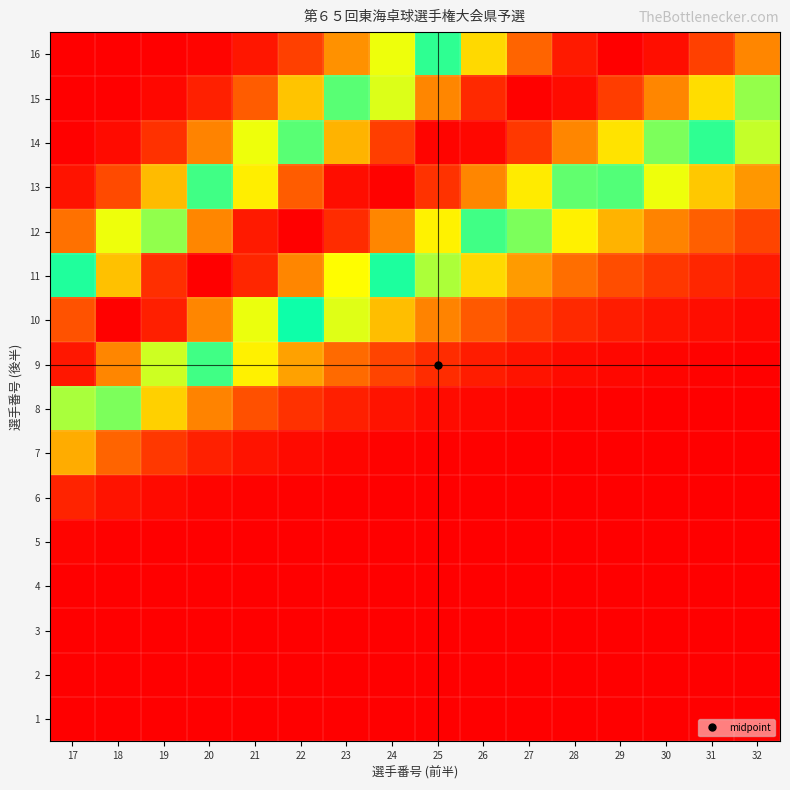

Reading left to right, extract all data points from this chart.

1: 17=0.0	18=0.0	19=0.0	20=0.0	21=0.0	22=0.0	23=0.0	24=0.0	25=0.0	26=0.0	27=0.0	28=0.0	29=0.0	30=0.0	31=0.0	32=0.0
2: 17=0.0	18=0.0	19=0.0	20=0.0	21=0.0	22=0.0	23=0.0	24=0.0	25=0.0	26=0.0	27=0.0	28=0.0	29=0.0	30=0.0	31=0.0	32=0.0
3: 17=0.0	18=0.0	19=0.0	20=0.0	21=0.0	22=0.0	23=0.0	24=0.0	25=0.0	26=0.0	27=0.0	28=0.0	29=0.0	30=0.0	31=0.0	32=0.0
4: 17=0.0	18=0.0	19=0.0	20=0.0	21=0.0	22=0.0	23=0.0	24=0.0	25=0.0	26=0.0	27=0.0	28=0.0	29=0.0	30=0.0	31=0.0	32=0.0
5: 17=0.0	18=0.0	19=0.0	20=0.0	21=0.0	22=0.0	23=0.0	24=0.0	25=0.0	26=0.0	27=0.0	28=0.0	29=0.0	30=0.0	31=0.0	32=0.0
6: 17=0.0	18=0.0	19=0.0	20=0.0	21=0.0	22=0.0	23=0.0	24=0.0	25=0.0	26=0.0	27=0.0	28=0.0	29=0.0	30=0.0	31=0.0	32=0.0
7: 17=0.2	18=0.1	19=0.1	20=0.0	21=0.0	22=0.0	23=0.0	24=0.0	25=0.0	26=0.0	27=0.0	28=0.0	29=0.0	30=0.0	31=0.0	32=0.0
8: 17=0.6	18=0.4	19=0.3	20=0.2	21=0.1	22=0.1	23=0.0	24=0.0	25=0.0	26=0.0	27=0.0	28=0.0	29=0.0	30=0.0	31=0.0	32=0.0
9: 17=1.0	18=0.8	19=0.6	20=0.5	21=0.3	22=0.2	23=0.1	24=0.1	25=0.1	26=0.0	27=0.0	28=0.0	29=0.0	30=0.0	31=0.0	32=0.0
10: 17=0.9	18=1.0	19=1.0	20=0.8	21=0.7	22=0.5	23=0.4	24=0.2	25=0.2	26=0.1	27=0.1	28=0.1	29=0.0	30=0.0	31=0.0	32=0.0
11: 17=0.5	18=0.7	19=0.9	20=1.0	21=0.9	22=0.8	23=0.7	24=0.5	25=0.4	26=0.3	27=0.2	28=0.1	29=0.1	30=0.1	31=0.1	32=0.0
12: 17=0.1	18=0.3	19=0.6	20=0.8	21=1.0	22=1.0	23=0.9	24=0.8	25=0.7	26=0.5	27=0.4	28=0.3	29=0.2	30=0.2	31=0.1	32=0.1
13: 17=0.0	18=0.1	19=0.2	20=0.5	21=0.7	22=0.9	23=1.0	24=1.0	25=0.9	26=0.8	27=0.7	28=0.6	29=0.4	30=0.3	31=0.3	32=0.2
14: 17=0.0	18=0.0	19=0.1	20=0.2	21=0.3	22=0.6	23=0.8	24=0.9	25=1.0	26=1.0	27=0.9	28=0.8	29=0.7	30=0.6	31=0.5	32=0.4
15: 17=0.0	18=0.0	19=0.0	20=0.0	21=0.1	22=0.3	23=0.4	24=0.6	25=0.8	26=0.9	27=1.0	28=1.0	29=0.9	30=0.8	31=0.7	32=0.6
16: 17=0.0	18=0.0	19=0.0	20=0.0	21=0.0	22=0.1	23=0.2	24=0.3	25=0.5	26=0.7	27=0.9	28=1.0	29=1.0	30=1.0	31=0.9	32=0.8